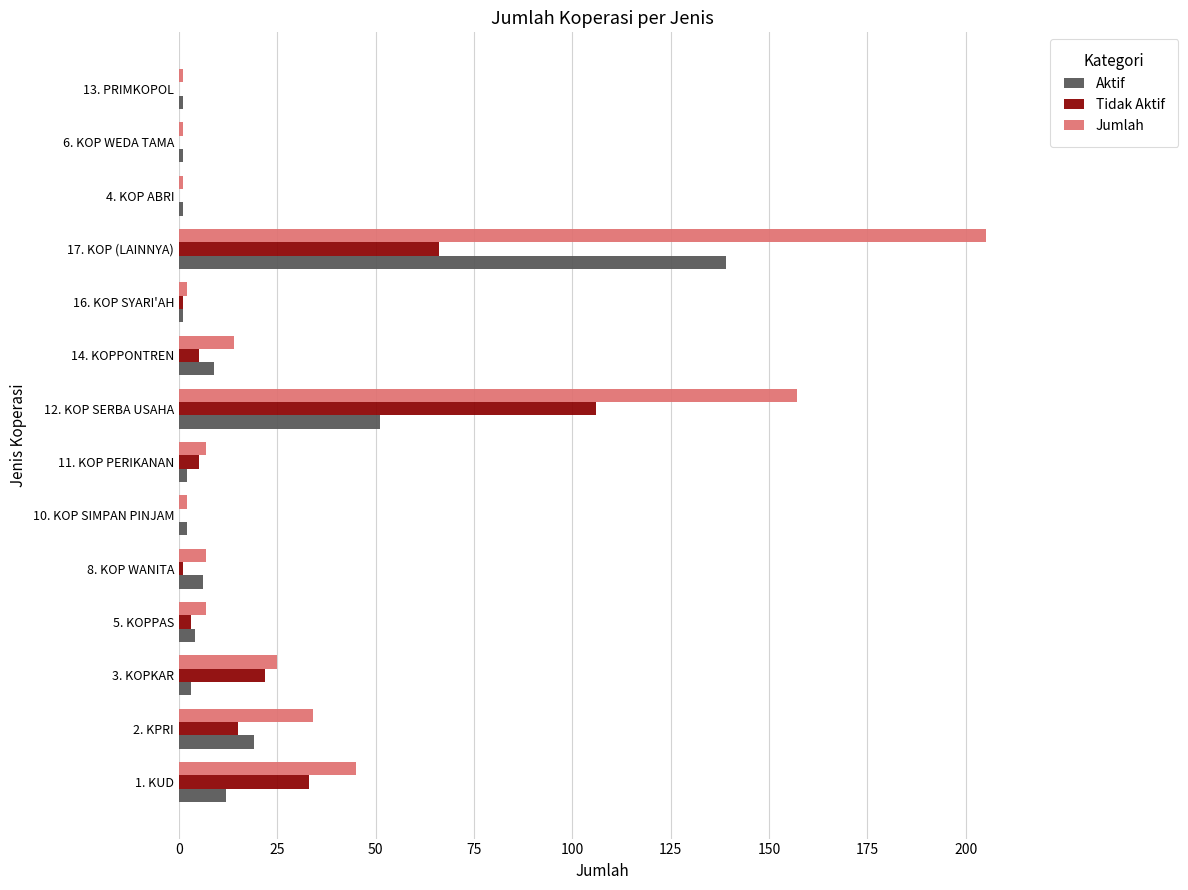

Count the number of data series in this chart.

3